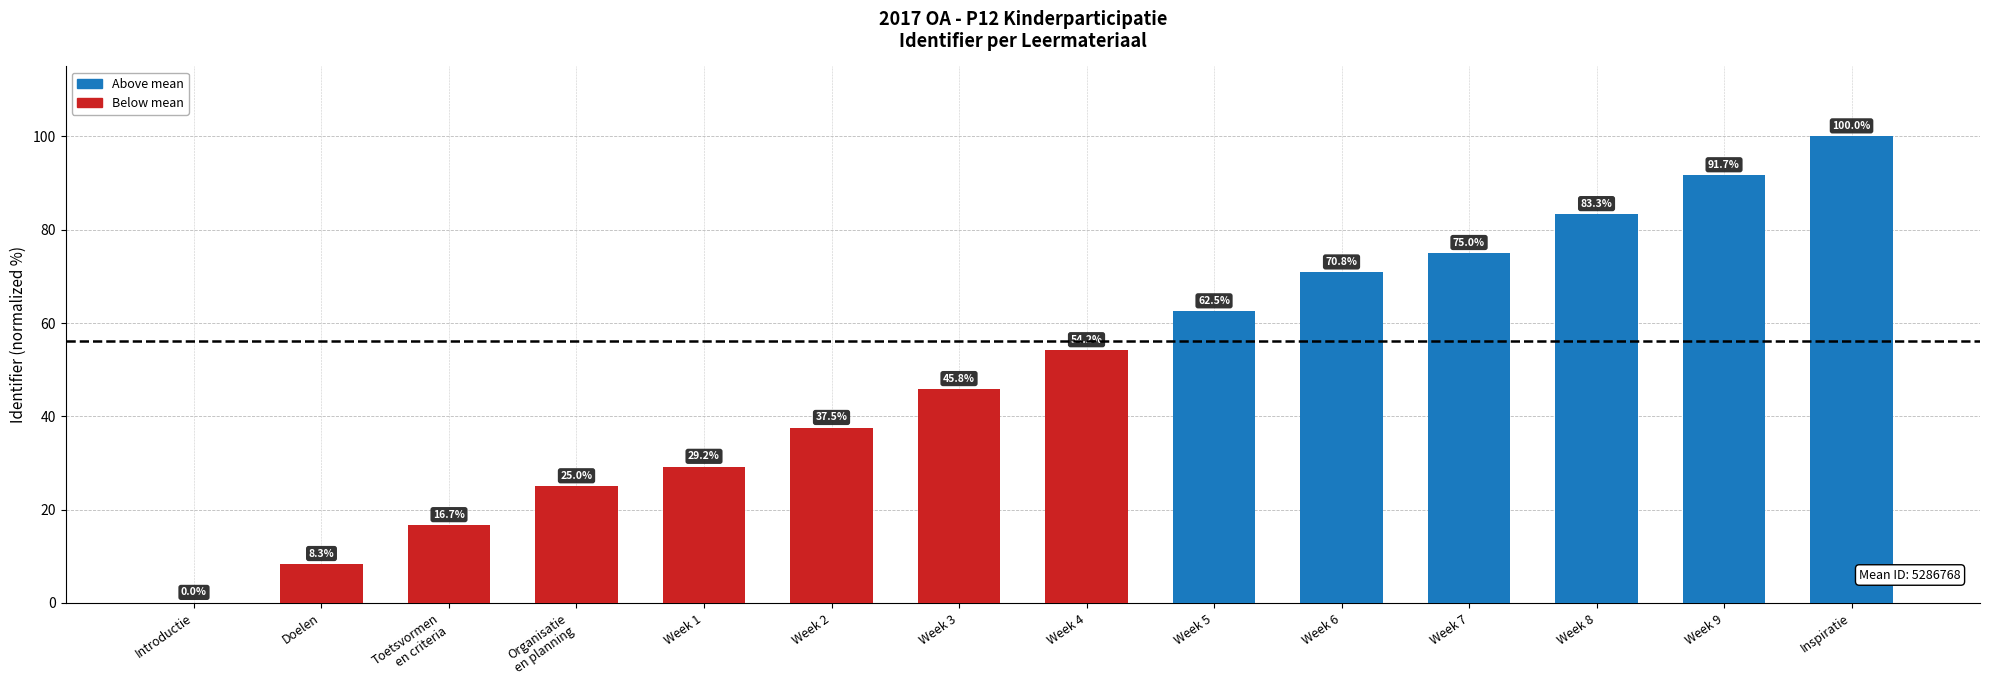

Where does the data first go above 54?

Week 4